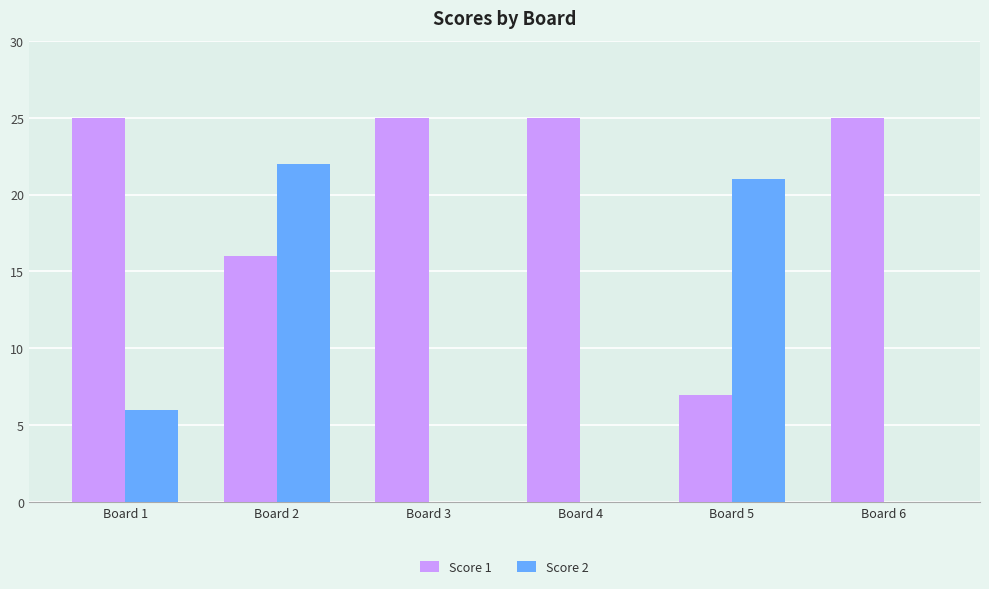

What is the sum of the Score 1 values at Board 1 and Board 5?

32